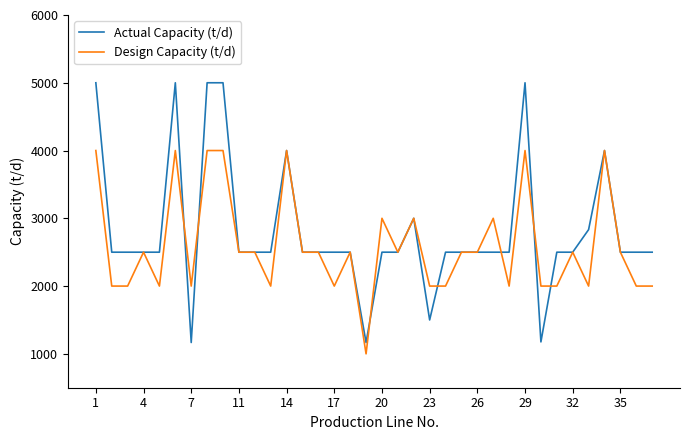

How many Design Capacity (t/d) values are between 2000 and 3000?

28